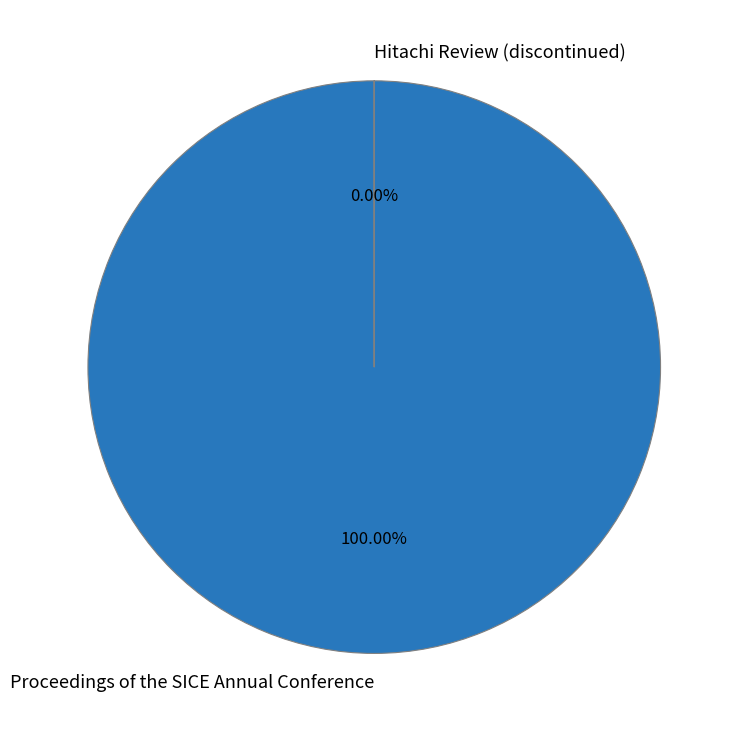

Between Proceedings of the SICE Annual Conference and Hitachi Review (discontinued), which is larger?

Proceedings of the SICE Annual Conference